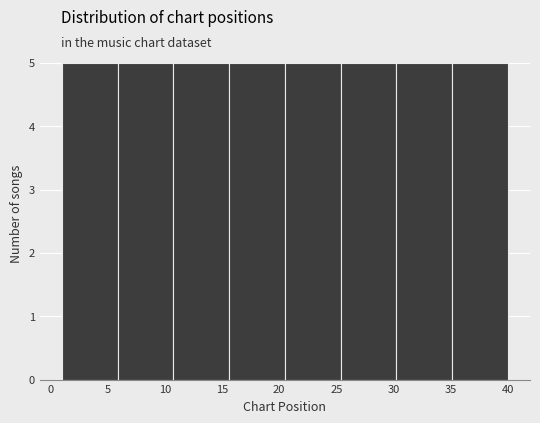

Reading left to right, list every bar in this chart as the range it spans on the x-axis followed by its height. Neither the bar edges nor the heights are printed on the chart, so give them approximately, as read against the axes.

1.0 to 6.0: 5
6.0 to 11.0: 5
11.0 to 15.5: 5
15.5 to 20.5: 5
20.5 to 25.5: 5
25.5 to 30.5: 5
30.5 to 35.0: 5
35.0 to 40.0: 5